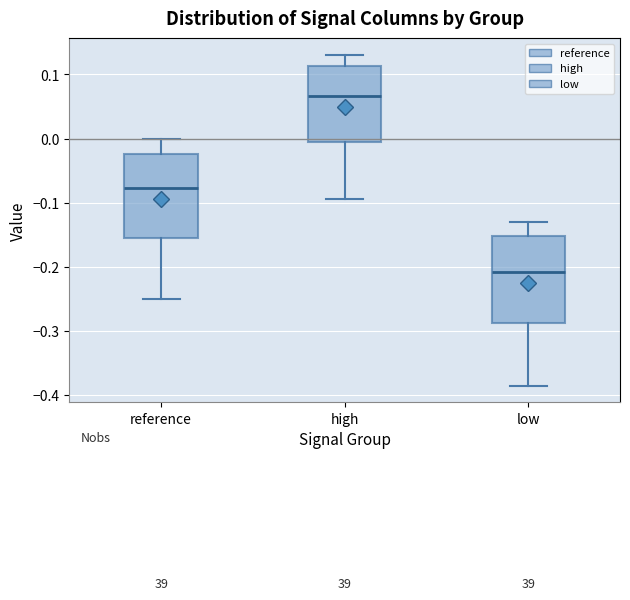

Which box has the highest median line?

high